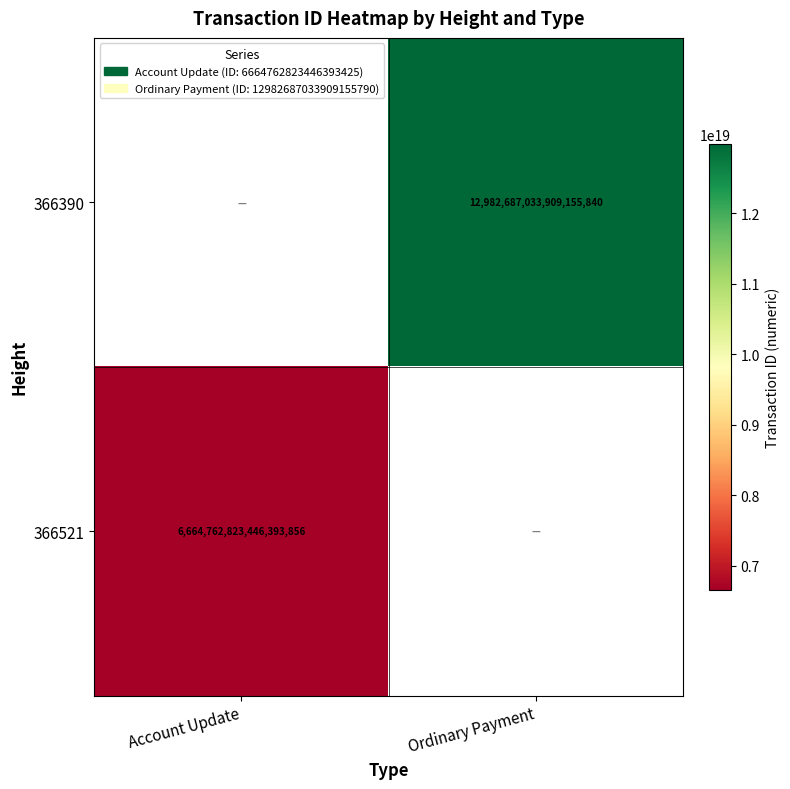

At which category does the chart reach its peak across all series?

Ordinary Payment